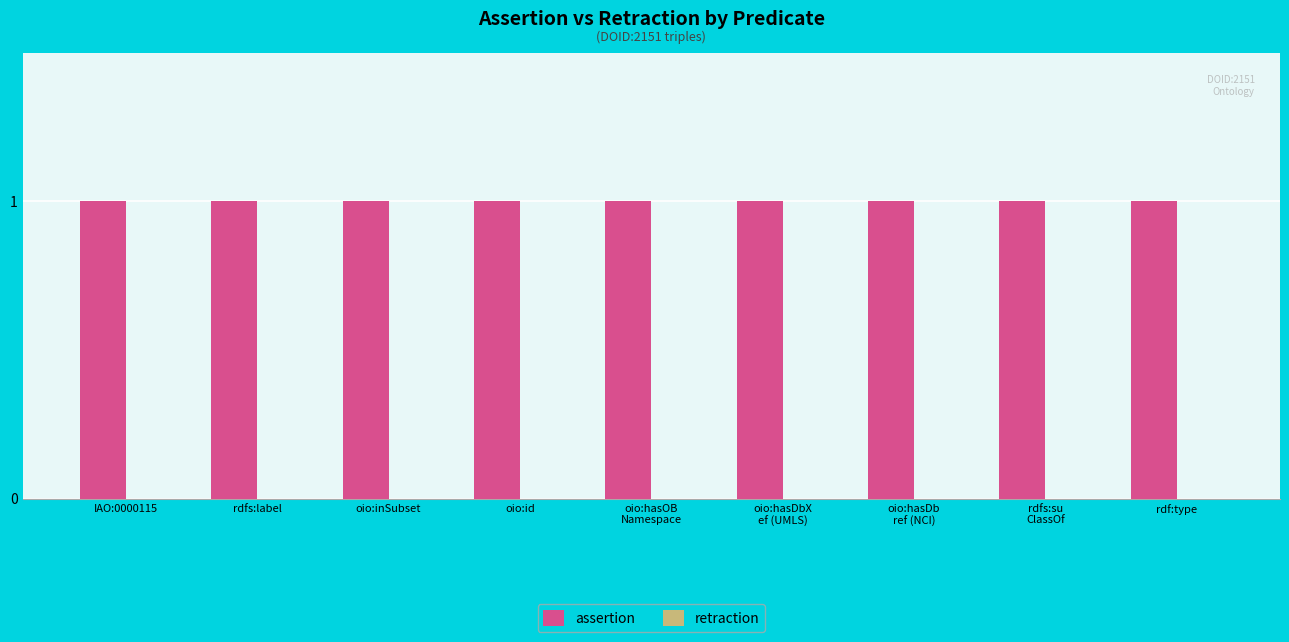

What is the approximate value of assertion at rdfs:label?

1